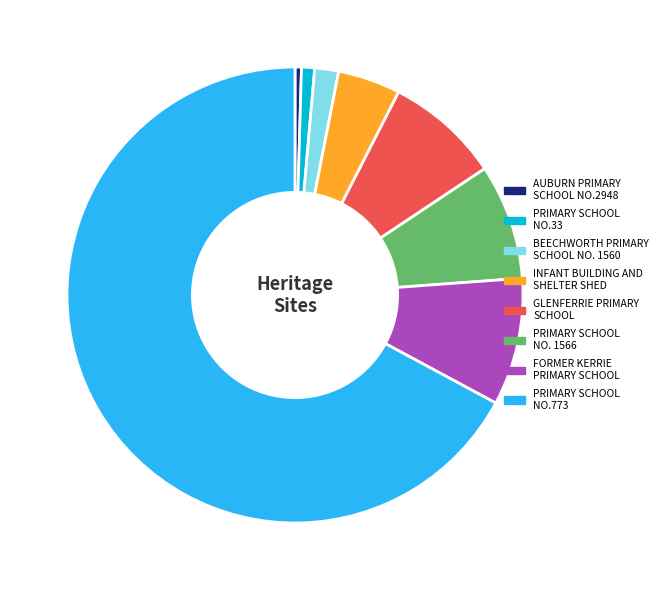

What is the largest slice in the pie chart?

PRIMARY SCHOOL NO.773